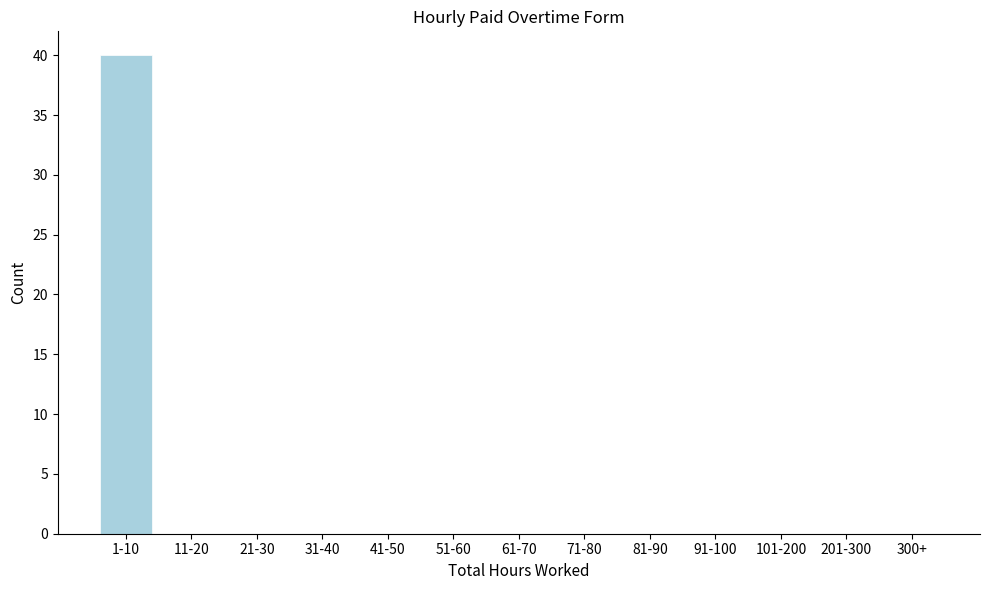

Reading right to left, list all the values displayed in this chart.

300+=0	201-300=0	101-200=0	91-100=0	81-90=0	71-80=0	61-70=0	51-60=0	41-50=0	31-40=0	21-30=0	11-20=0	1-10=40